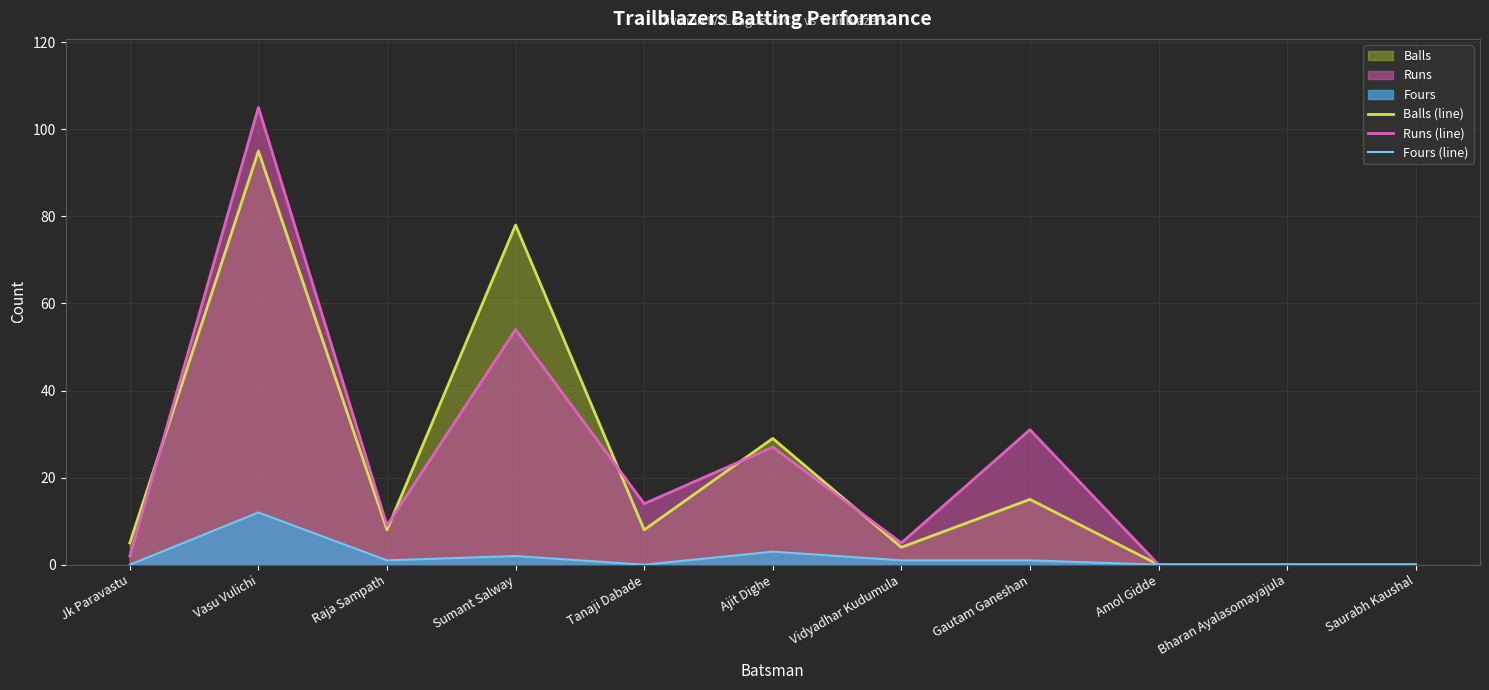

Which category has the lowest value across all series?

Amol Gidde